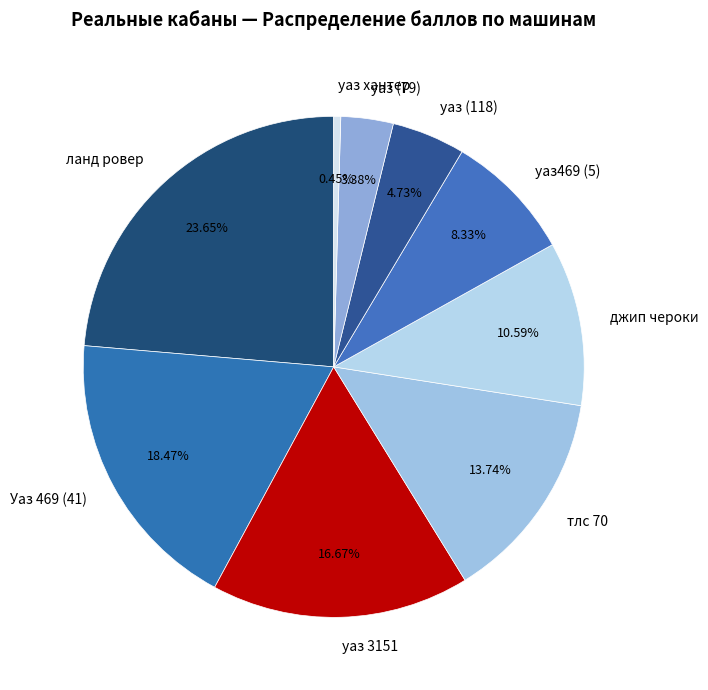

The уаз хантер slice represents 0% of the pie. True or false?

True